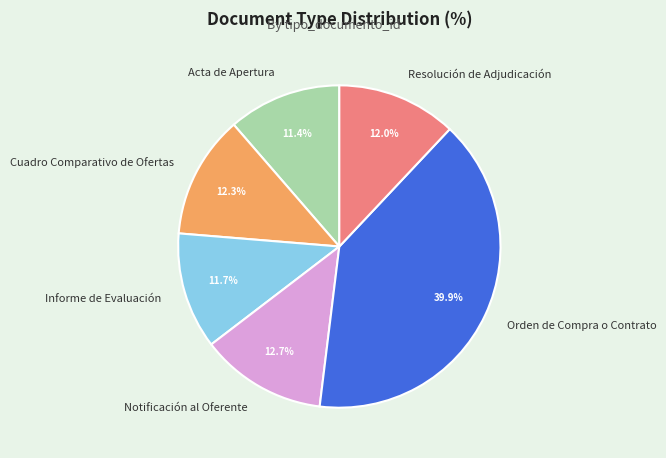

Does any single category account for the majority?

No